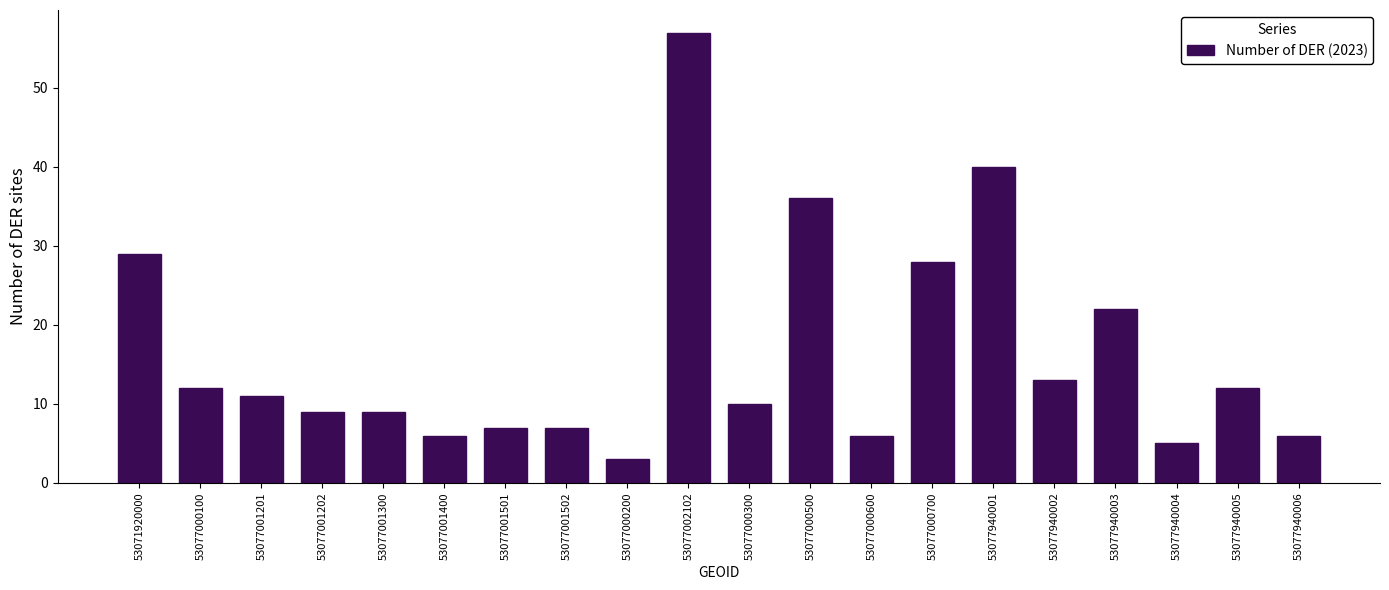

Reading right to left, what are all the values shown in this chart?

6	12	5	22	13	40	28	6	36	10	57	3	7	7	6	9	9	11	12	29